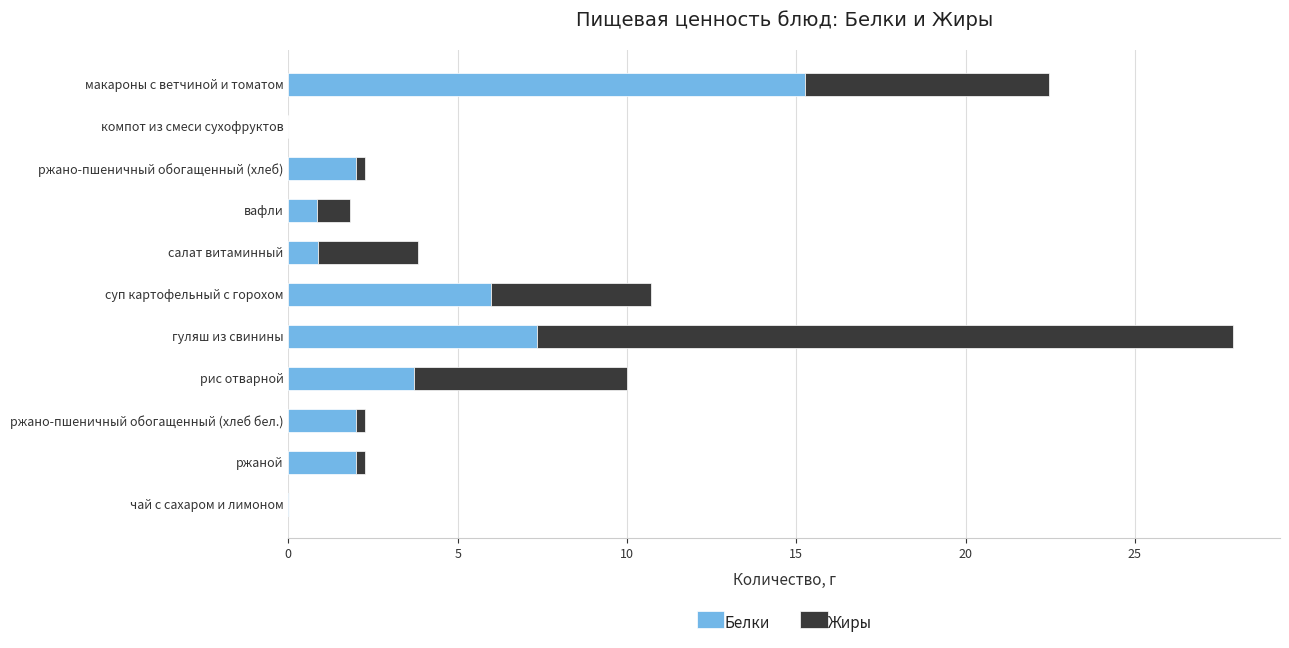

The value of Белки at макароны с ветчиной и томатом is 15.3. True or false?

True